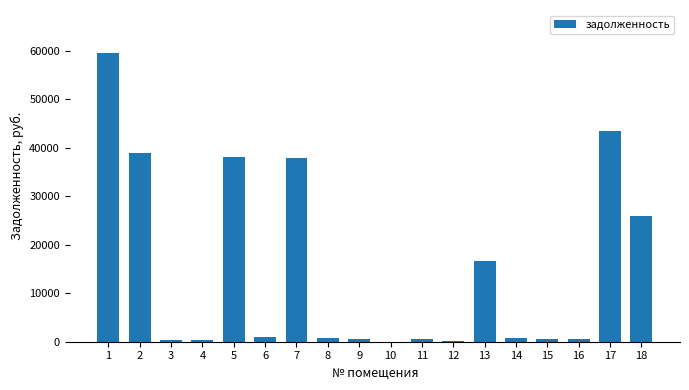

How many data points does each series have?

18